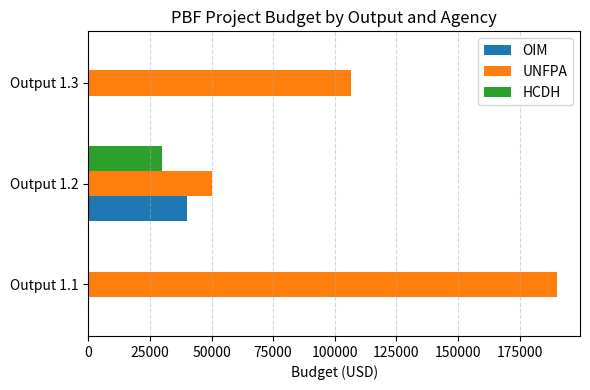

Count the UNFPA values in the range 50000 to 190000.

3